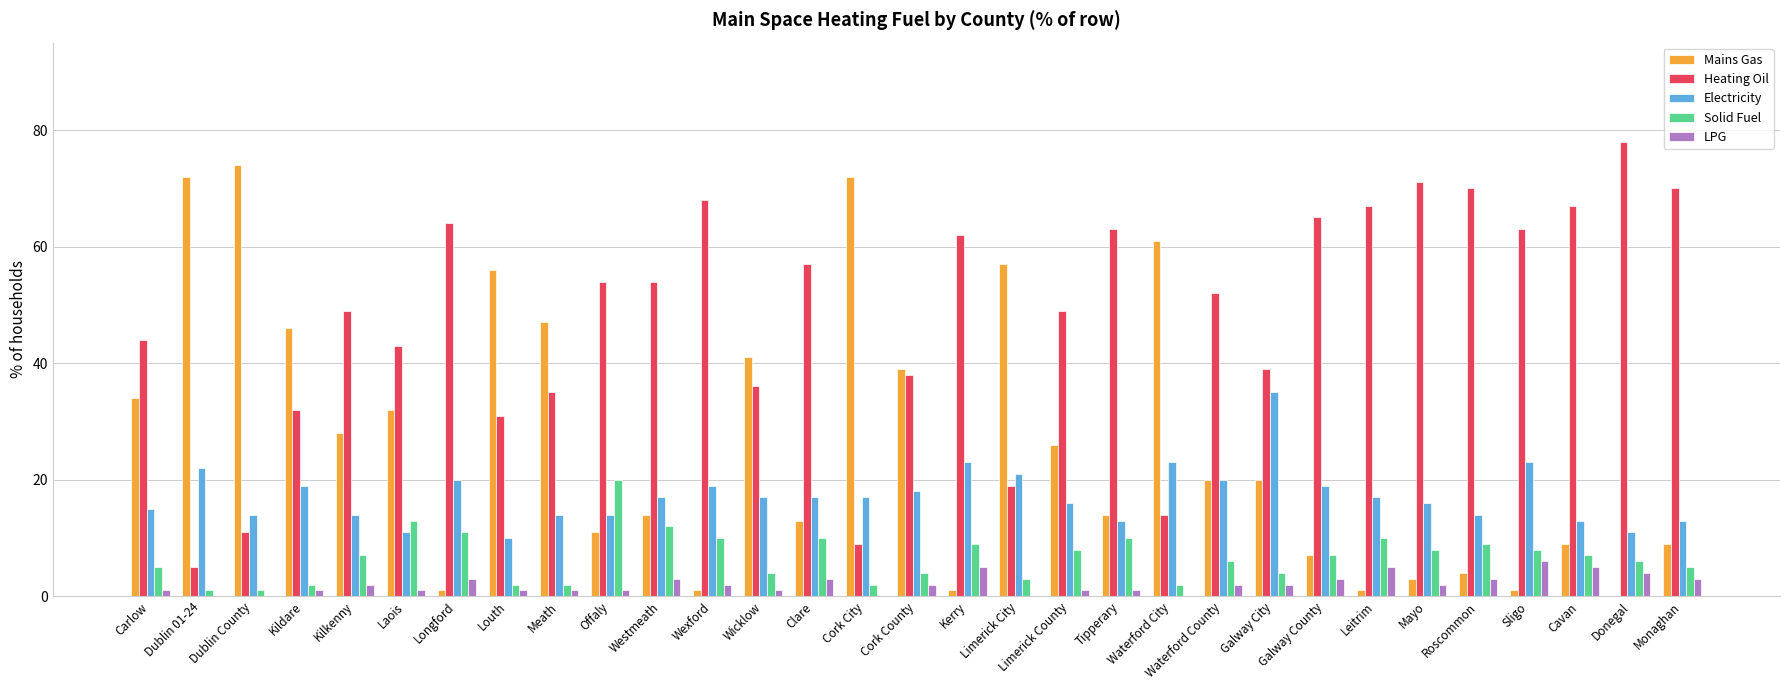

How many distinct data groups are displayed?

5